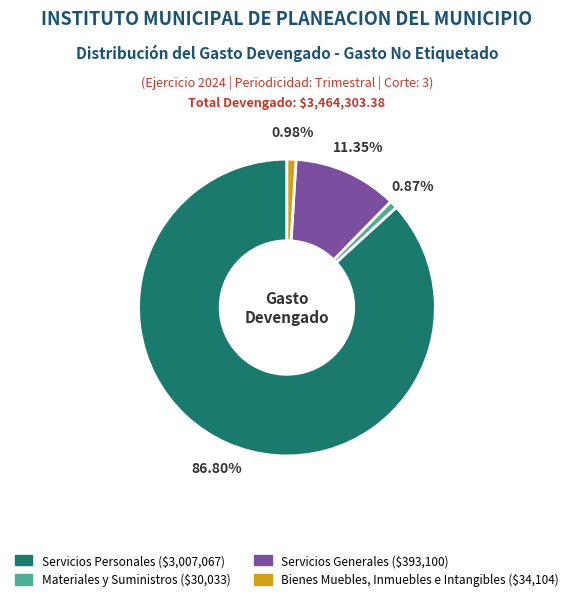

Combined, do Bienes Muebles, Inmuebles e Intangibles and Materiales y Suministros account for over 50%?

No